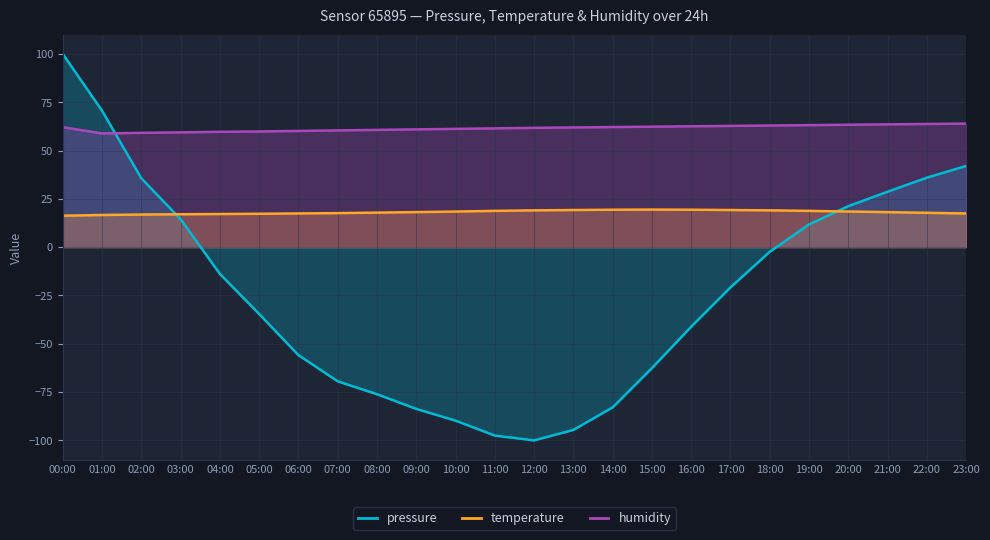

What is the label of the 21st point from the right?

03:00